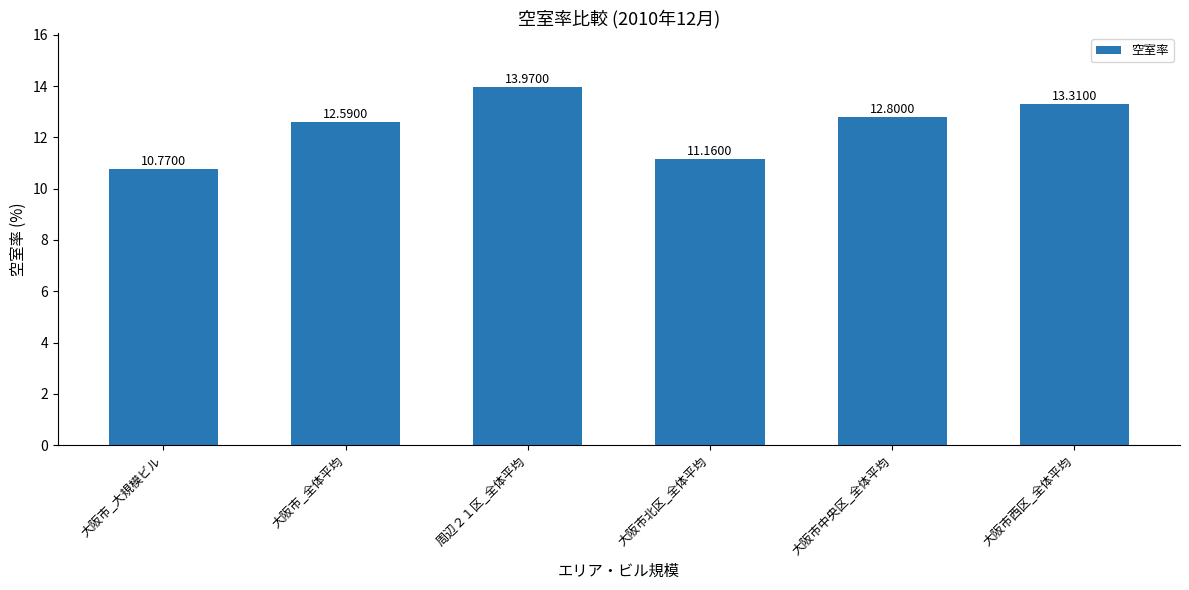

What is the value of the 5th bar from the left?

12.8